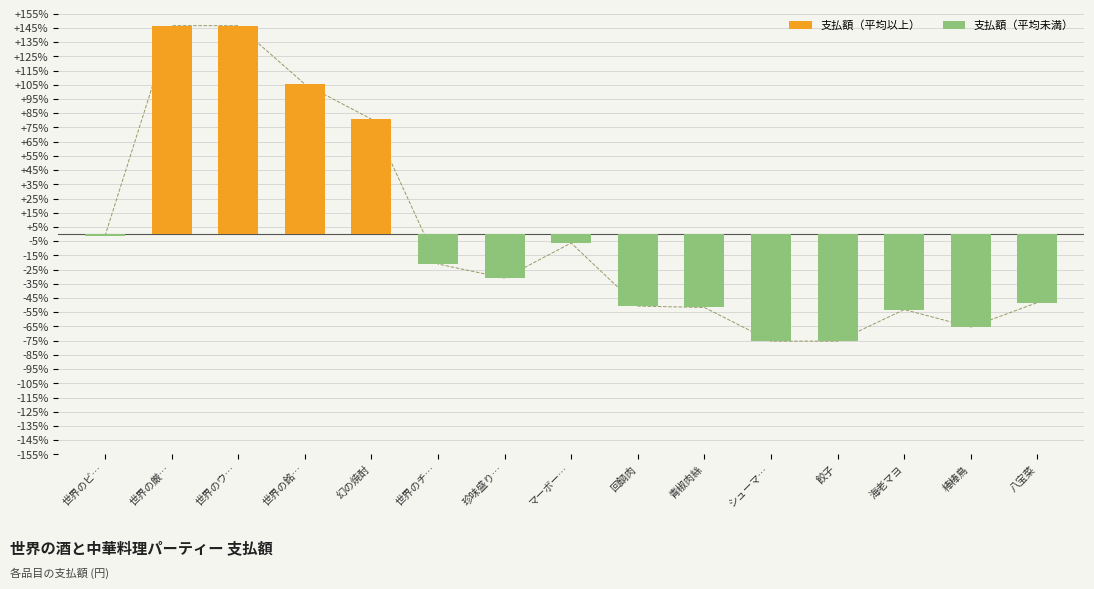

How many negative values are there?

11